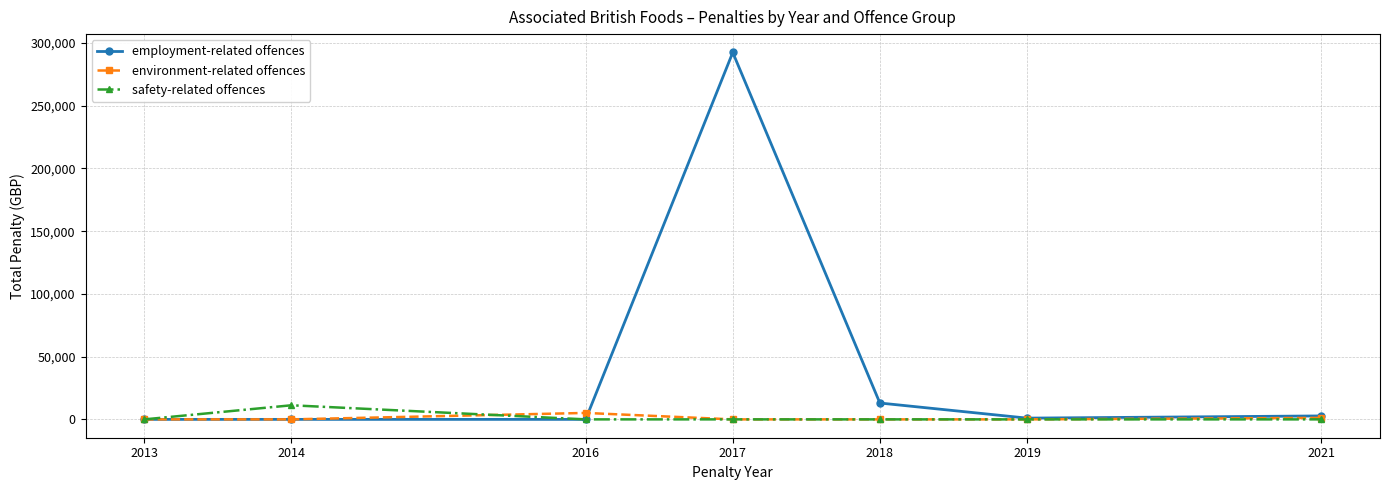

What is the greatest value displayed?

292441